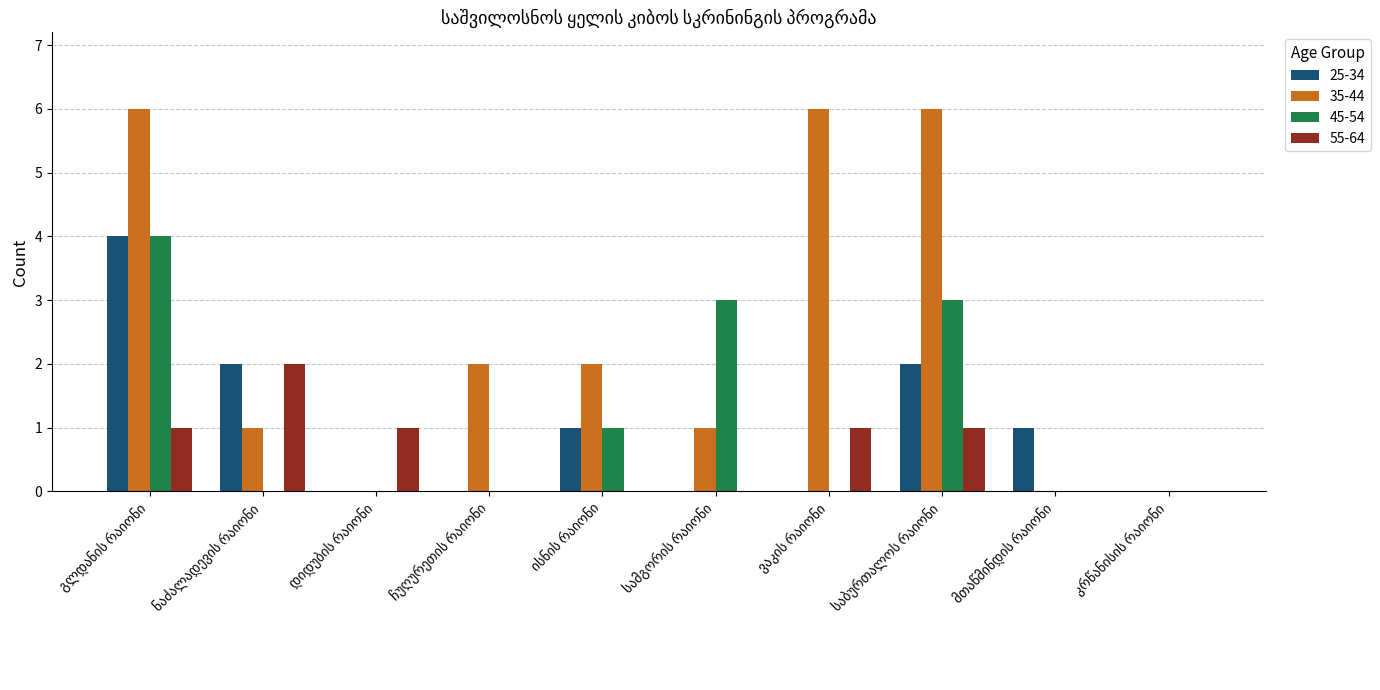

What are all the series names shown in the legend?

25-34, 35-44, 45-54, 55-64